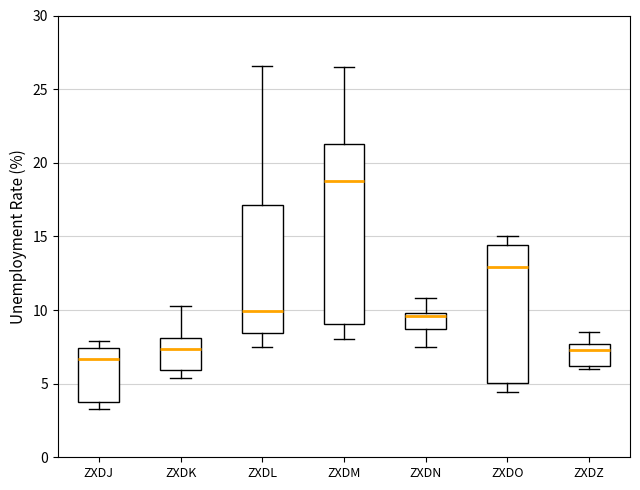

Which box's median line is the lowest?

ZXDJ